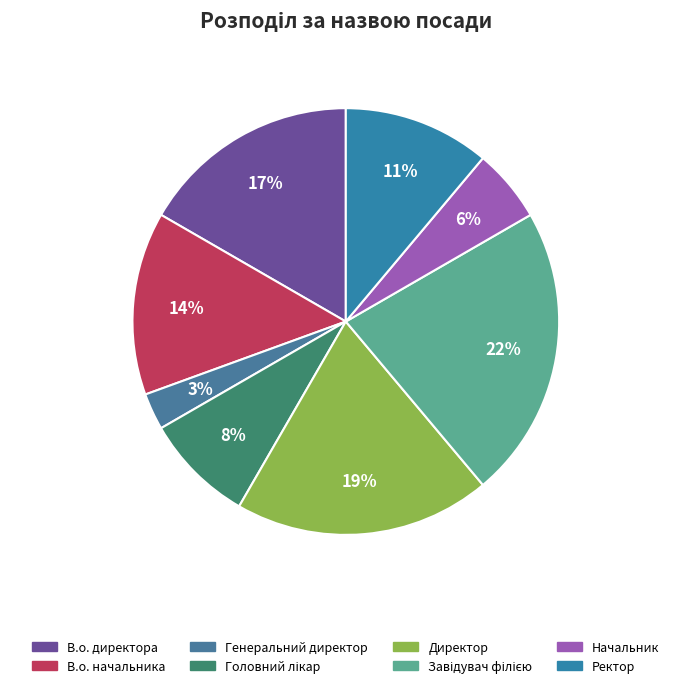

Which slice is the largest?

Завідувач філією